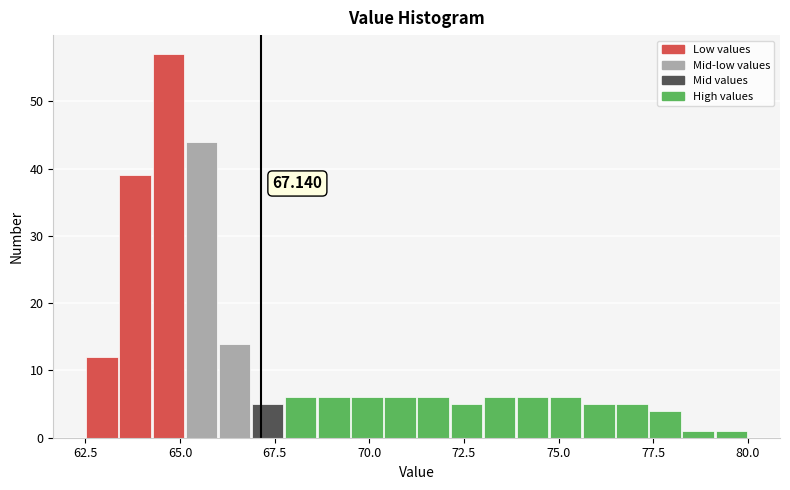

Read against the x-axis, roughly where is the centre of the tallest bar?

64.5